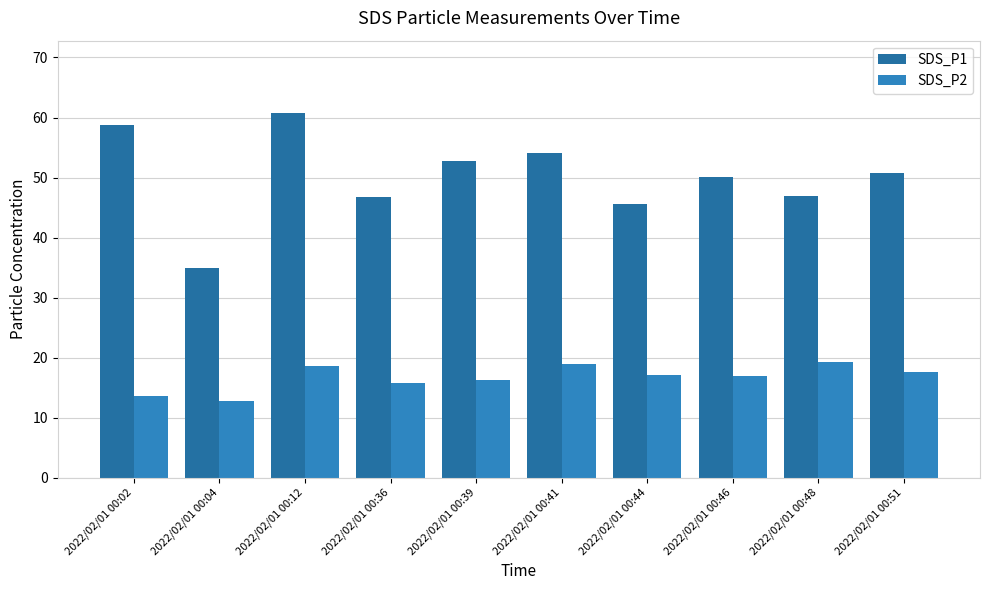

How many distinct data groups are displayed?

2